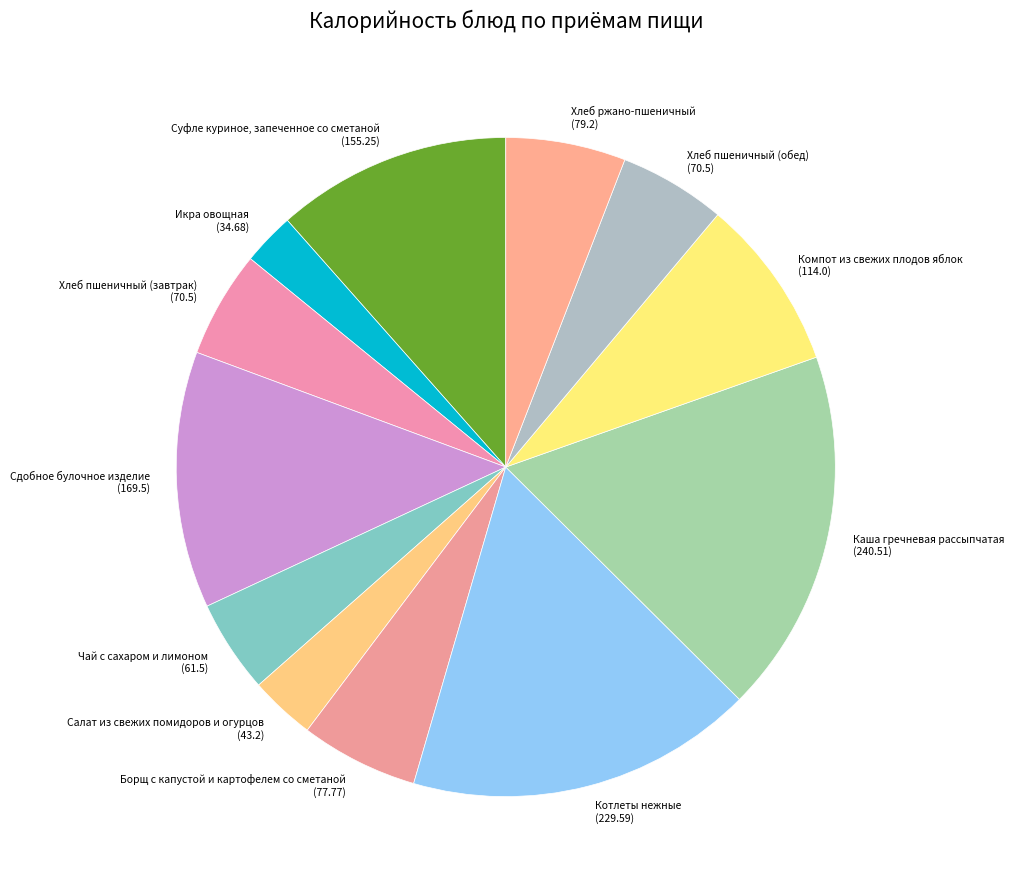

Combined, do Хлеб пшеничный (завтрак) and Котлеты нежные account for over 50%?

No